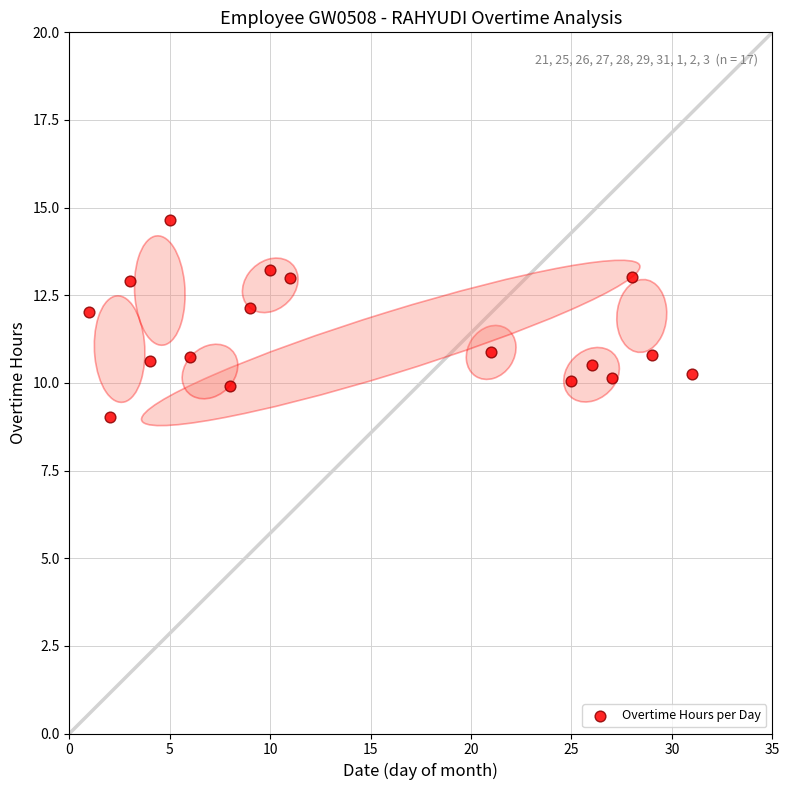

What is the range of X values (max minus min)?

30.0